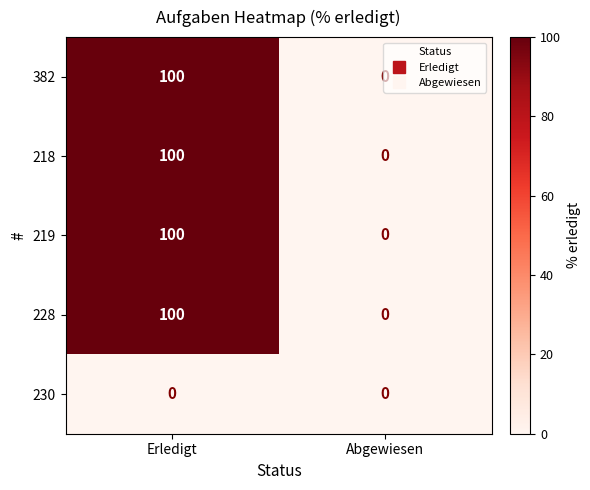

At which category is the sum across all series the highest?

Erledigt